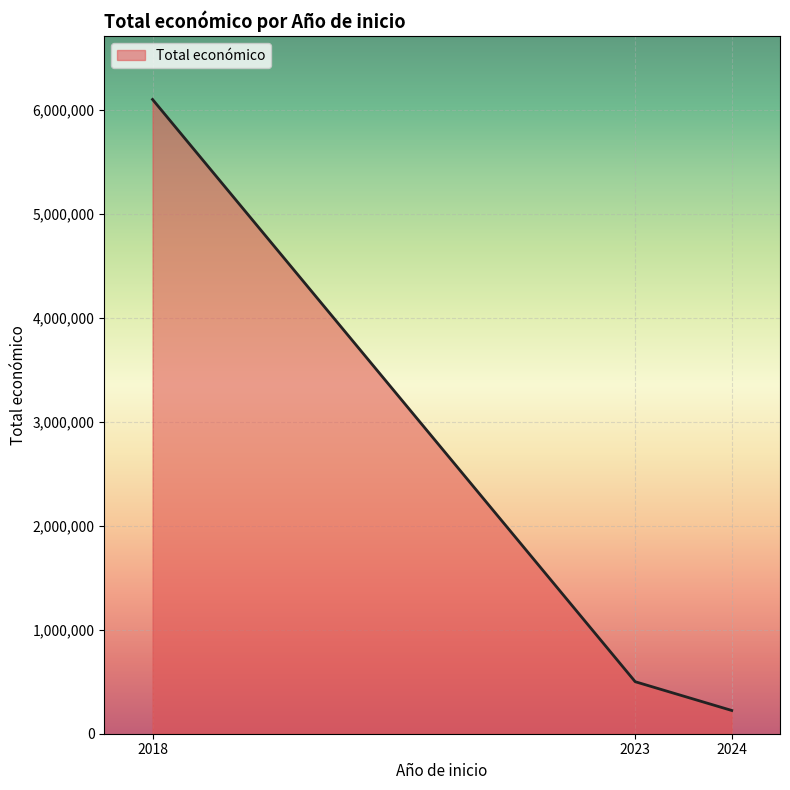

List the labels in order of value, largest first.

2018, 2023, 2024